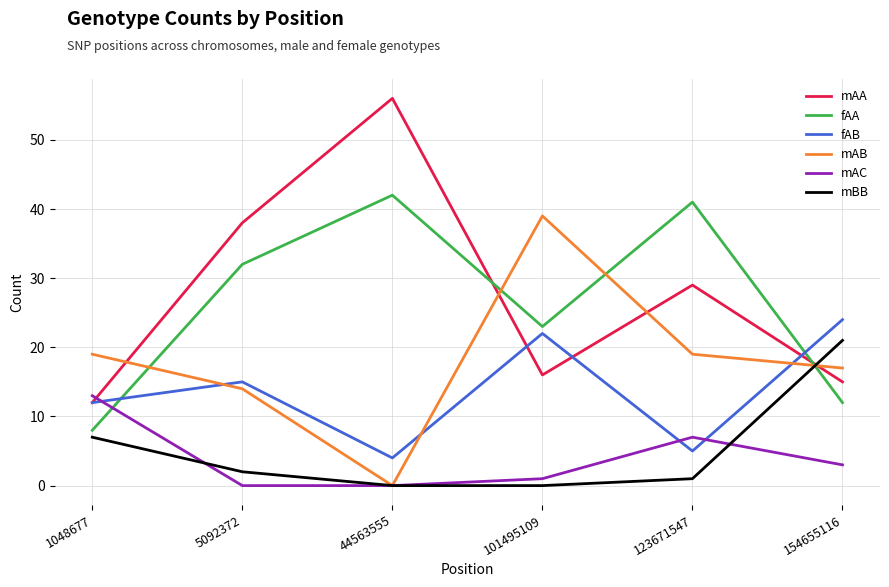

Between 1048677 and 44563555, which series saw the biggest shift?

mAA